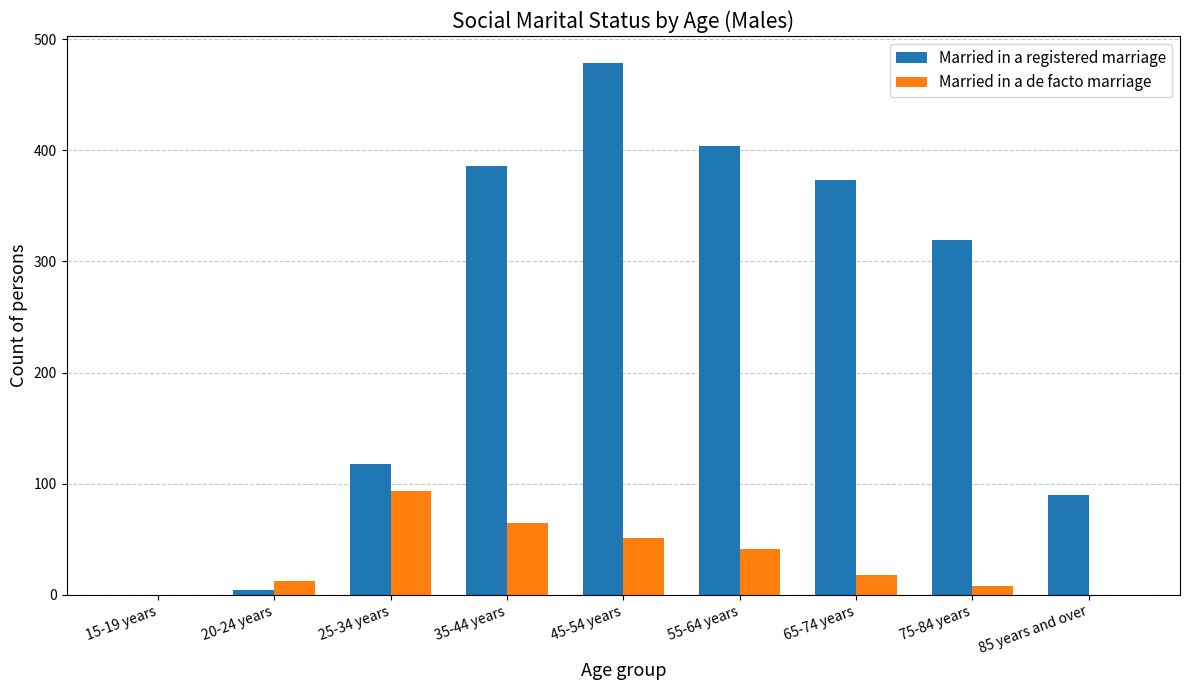

What are all the series names shown in the legend?

Married in a registered marriage, Married in a de facto marriage